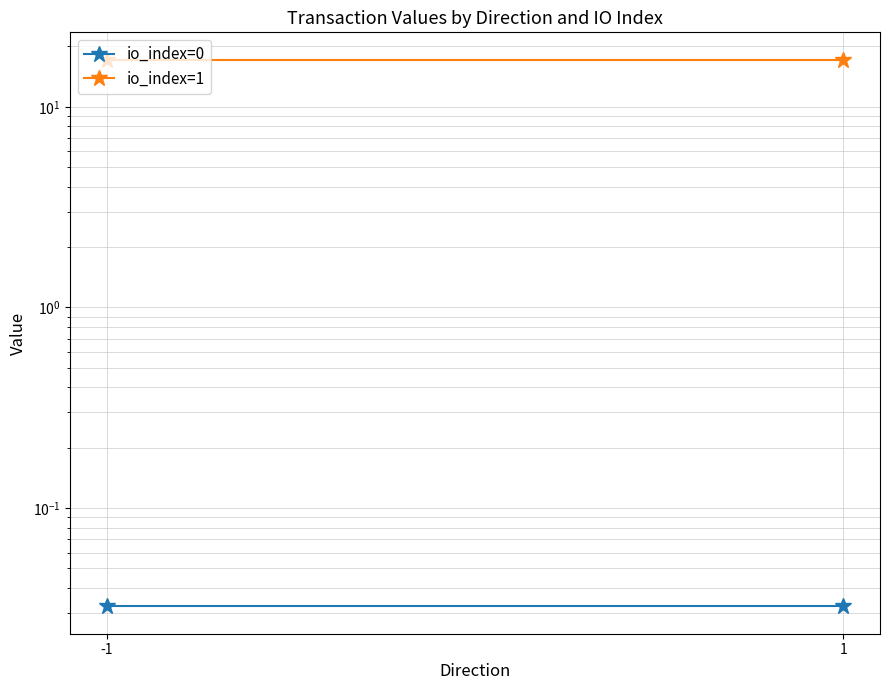

Reading right to left, transcribe all the data shown in this chart.

io_index=0: 1=0.0	-1=0.0
io_index=1: 1=17.2	-1=17.2